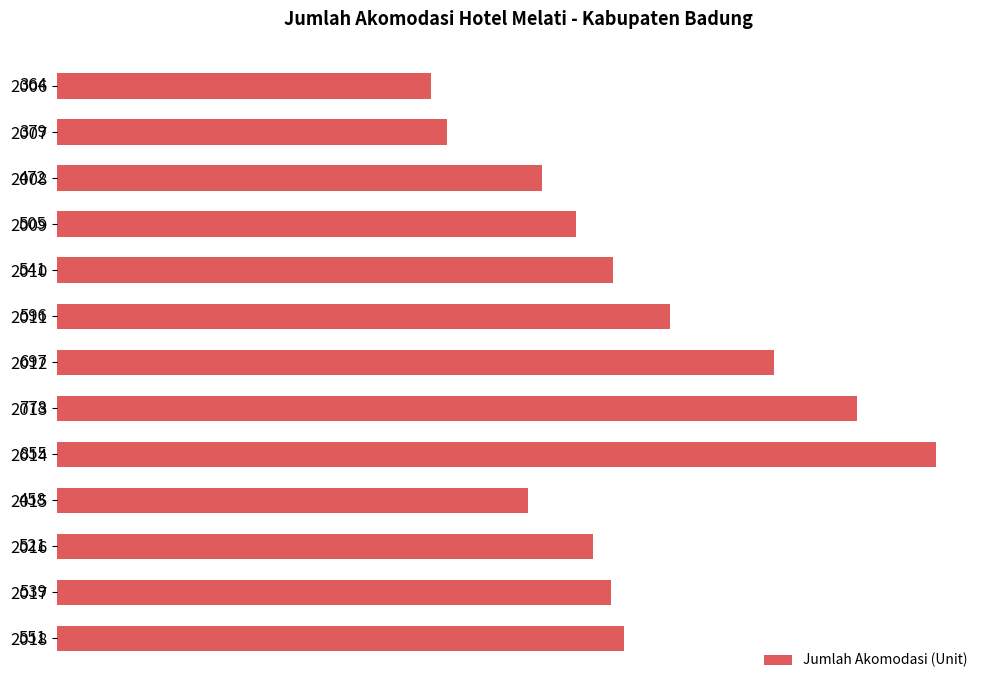

Which has a higher value, 2008 or 2017?

2017